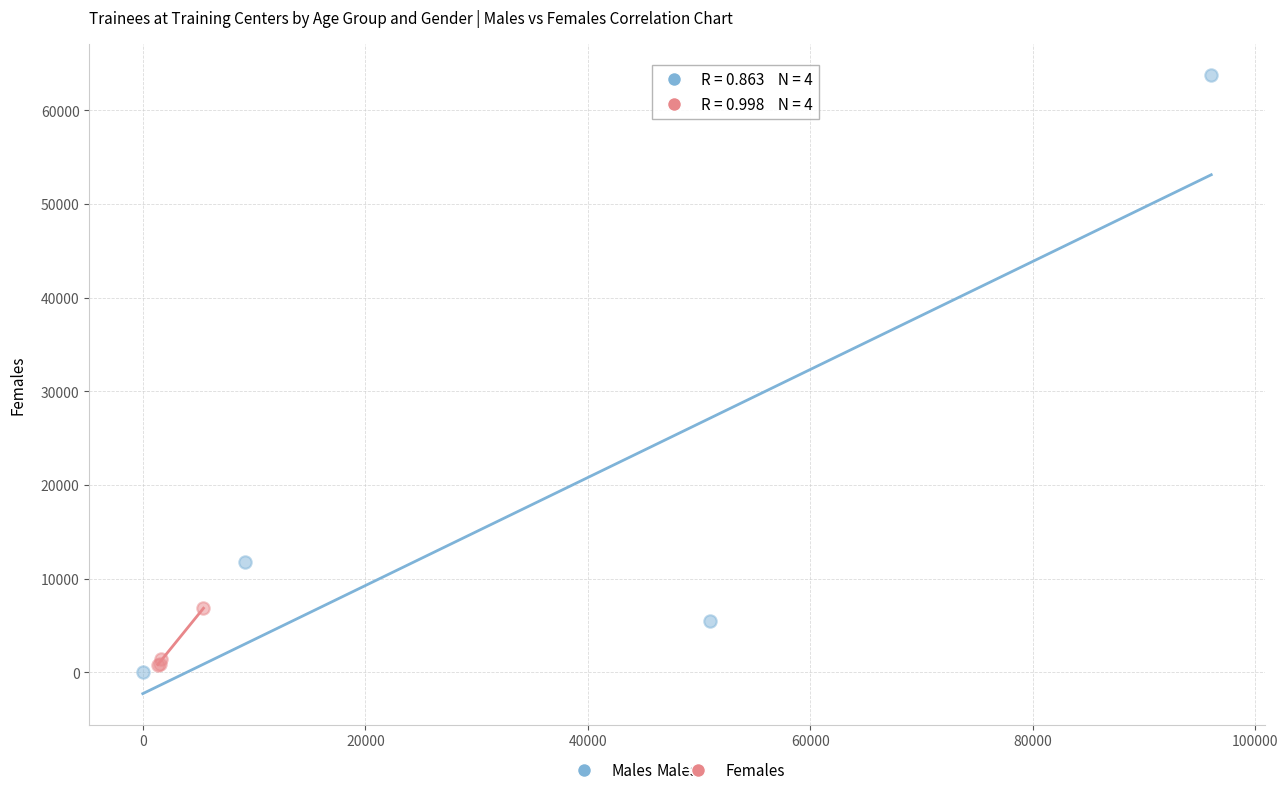

Which series contains the highest Y value?

Males